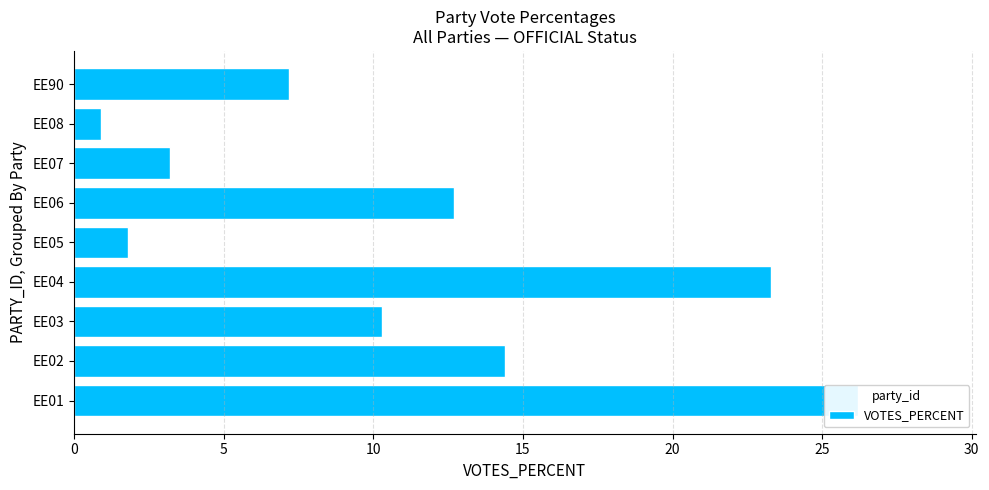

What is the difference between the second highest and second lowest values?

21.5